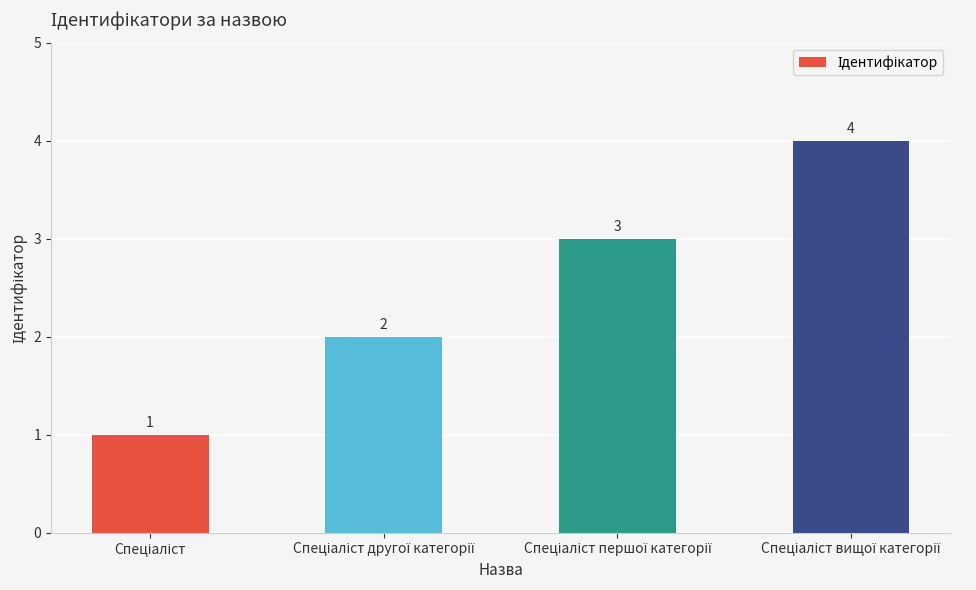

How many values are between 2 and 4?

3